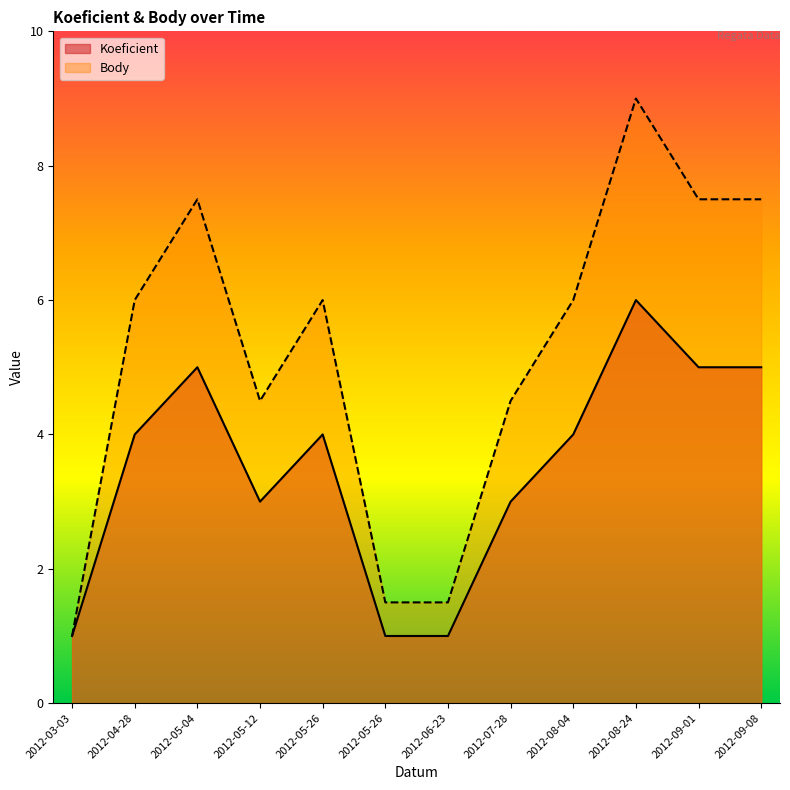

In Koeficient, how many points are higher than both neighbors (excluding endpoints)?

3